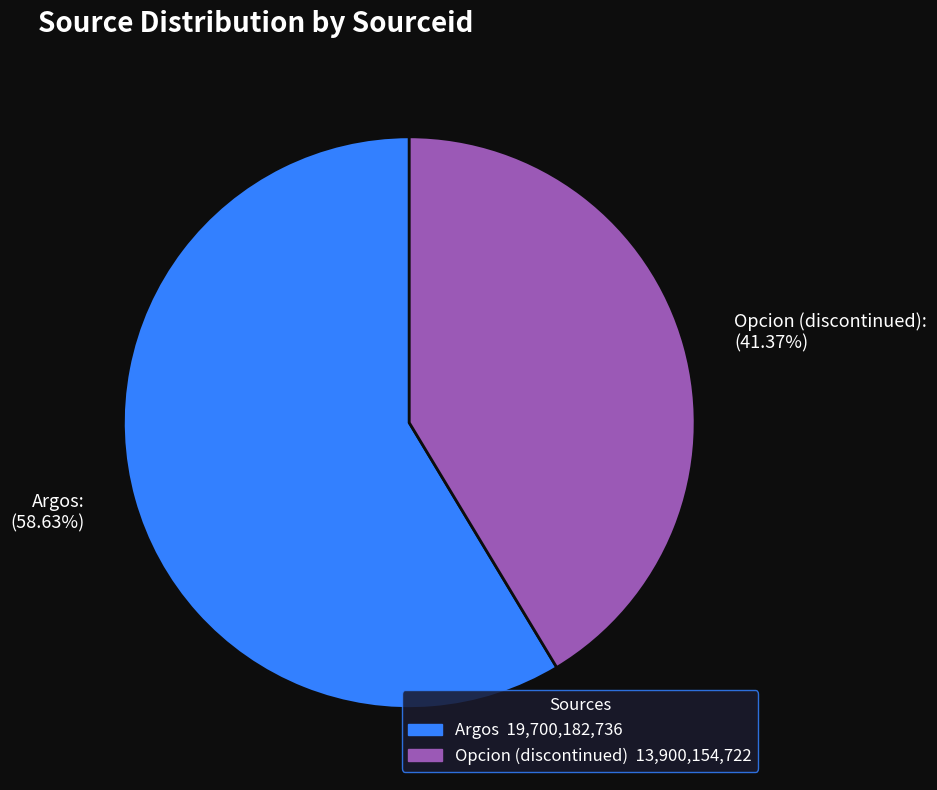

To the nearest percent, what percentage of the pie is Opcion (discontinued)?

41%